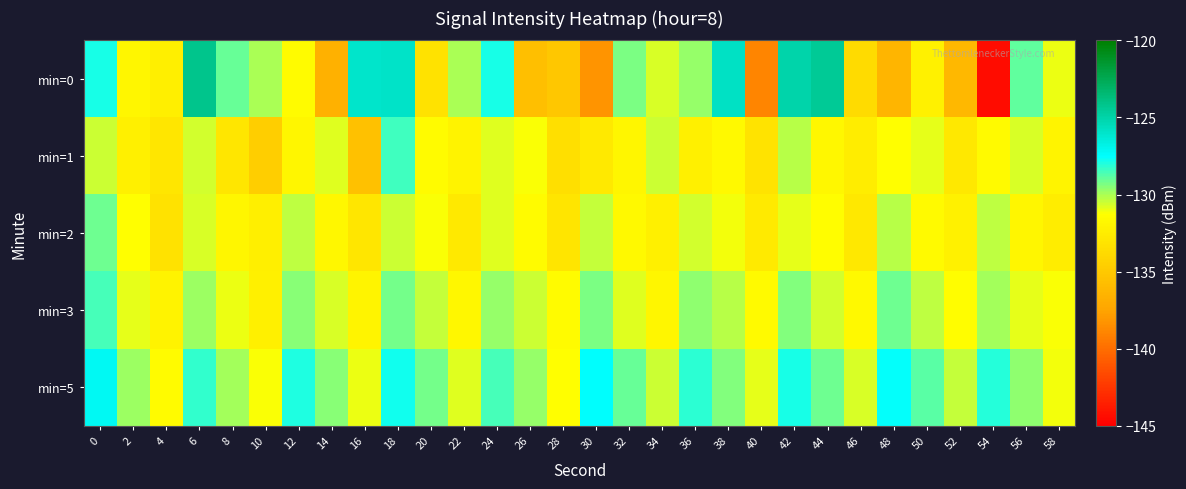

Between 16 and 18, which series saw the biggest shift?

min=1